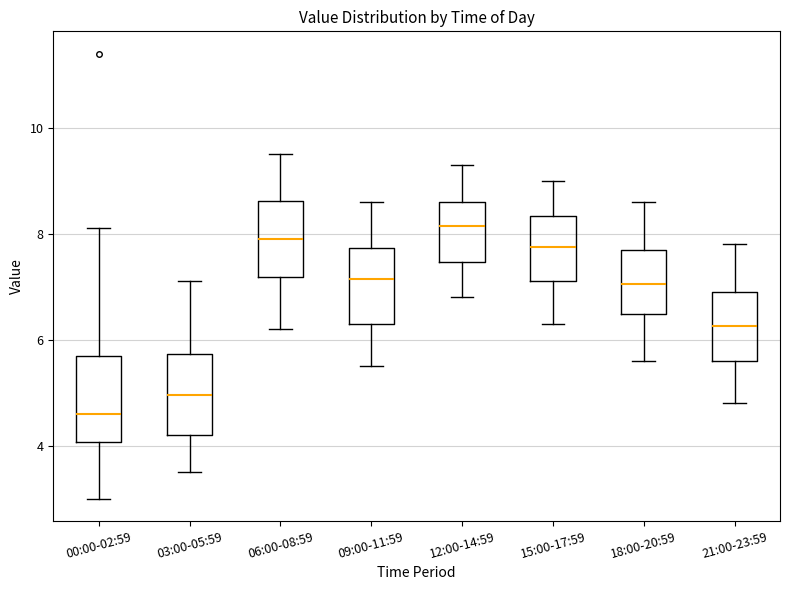

Reading left to right, read every box against the y-axis: the position of its median line, the range the box covers, and the ends of its whiskers. The values are not printed on the chart, so give them approximately, as read against the axis.

00:00-02:59: median 4.6, box 4.0 to 5.8, whiskers 3.0 to 8.2
03:00-05:59: median 5.0, box 4.2 to 5.8, whiskers 3.6 to 7.2
06:00-08:59: median 8.0, box 7.2 to 8.6, whiskers 6.2 to 9.6
09:00-11:59: median 7.2, box 6.4 to 7.8, whiskers 5.6 to 8.6
12:00-14:59: median 8.2, box 7.4 to 8.6, whiskers 6.8 to 9.4
15:00-17:59: median 7.8, box 7.2 to 8.4, whiskers 6.4 to 9.0
18:00-20:59: median 7.0, box 6.4 to 7.8, whiskers 5.6 to 8.6
21:00-23:59: median 6.2, box 5.6 to 7.0, whiskers 4.8 to 7.8